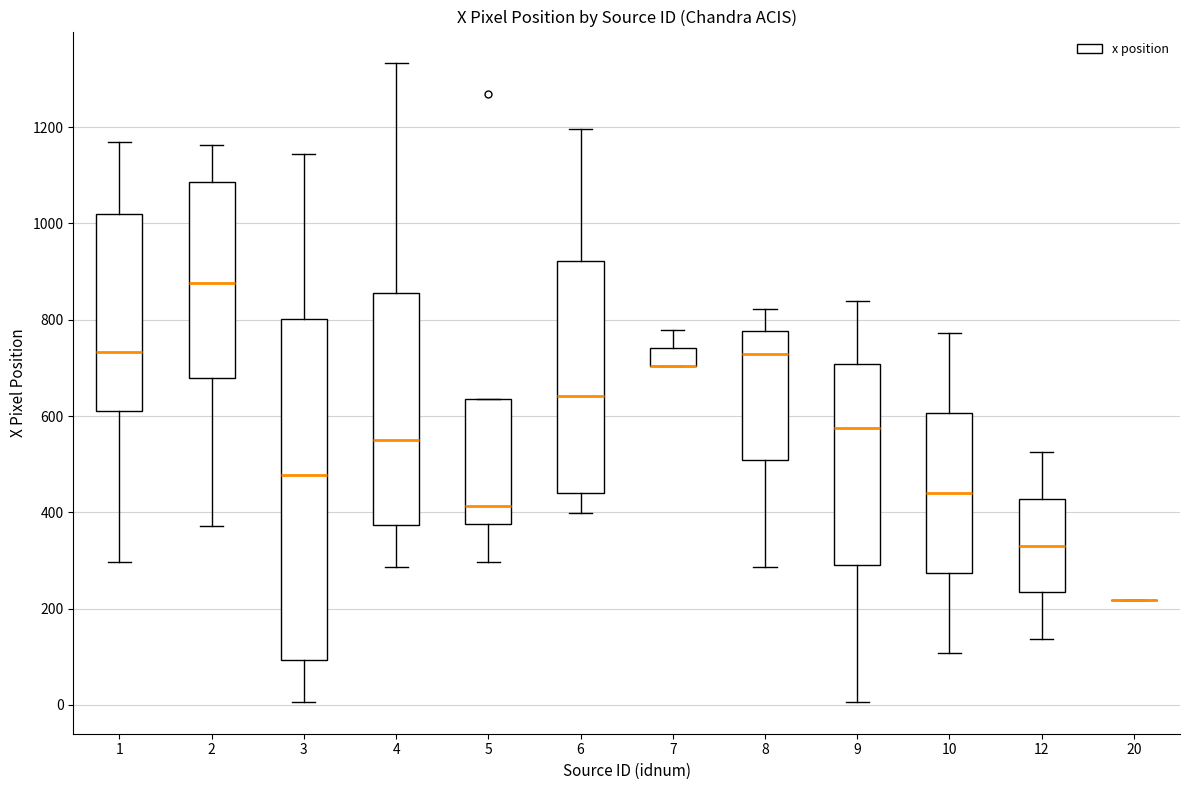

Reading left to right, transcribe this box plot: for each box, give where its median line is, the range the box spans, and where its two whiskers end, as read against the y-axis. The values are not printed on the chart, so give them approximately, as read against the axis.

1: median 740, box 620 to 1020, whiskers 300 to 1160
2: median 880, box 680 to 1080, whiskers 380 to 1160
3: median 480, box 100 to 800, whiskers 0 to 1140
4: median 540, box 380 to 860, whiskers 280 to 1340
5: median 420, box 380 to 640, whiskers 300 to 640
6: median 640, box 440 to 920, whiskers 400 to 1200
7: median 700 (drawn on the box's lower edge), box 700 to 740, whiskers 700 to 780
8: median 720, box 500 to 780, whiskers 280 to 820
9: median 580, box 300 to 700, whiskers 0 to 840
10: median 440, box 280 to 600, whiskers 100 to 780
12: median 340, box 240 to 420, whiskers 140 to 520
20: box collapsed to a line at 220, whiskers 220 to 220